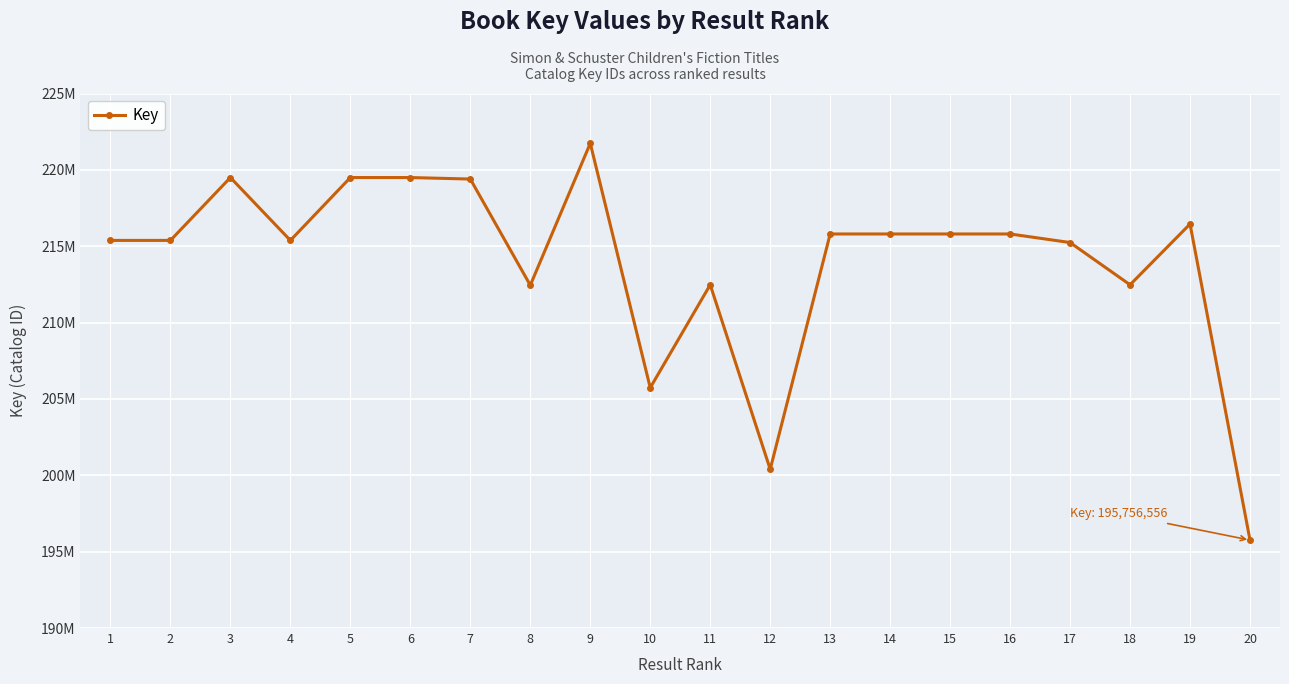

Reading left to right, list all the values displayed in this chart.

1=215380114	2=215380278	3=219496583	4=215380319	5=219496539	6=219496625	7=219398345	8=212445087	9=221737156	10=205732775	11=212475927	12=200393746	13=215801991	14=215802073	15=215802032	16=215801950	17=215241168	18=212474295	19=216453364	20=195756556